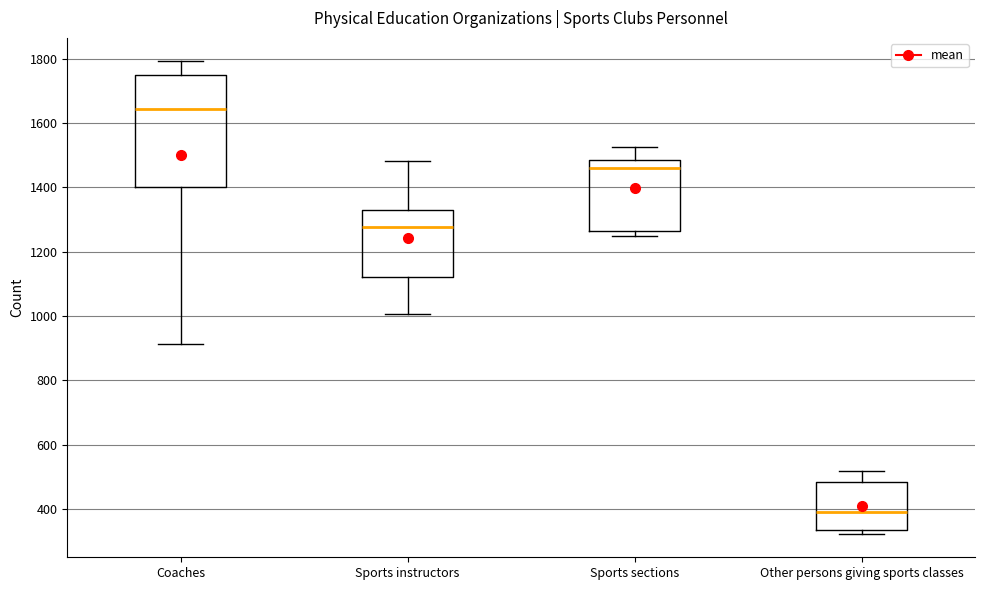

Reading left to right, read every box against the y-axis: the position of its median line, the range the box covers, and the ends of its whiskers. The values are not printed on the chart, so give them approximately, as read against the axis.

Coaches: median 1640, box 1400 to 1740, whiskers 920 to 1800
Sports instructors: median 1280, box 1120 to 1320, whiskers 1000 to 1480
Sports sections: median 1460, box 1260 to 1480, whiskers 1240 to 1520
Other persons giving sports classes: median 400, box 340 to 480, whiskers 320 to 520